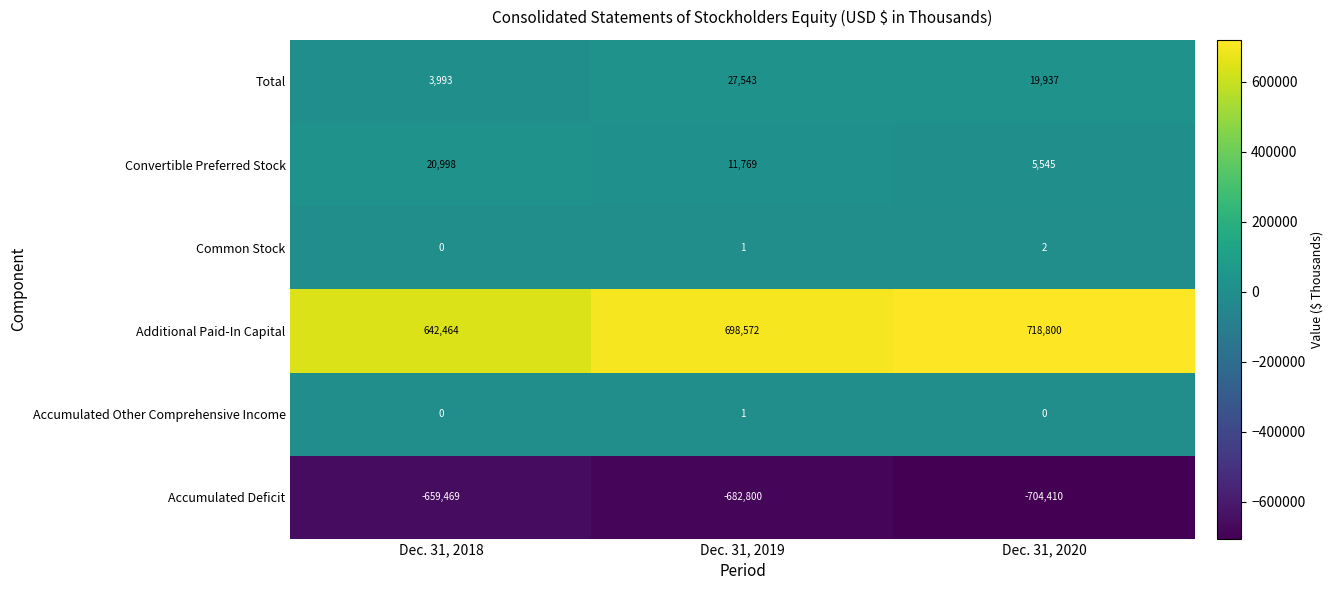

How many categories are shown in the chart?

3